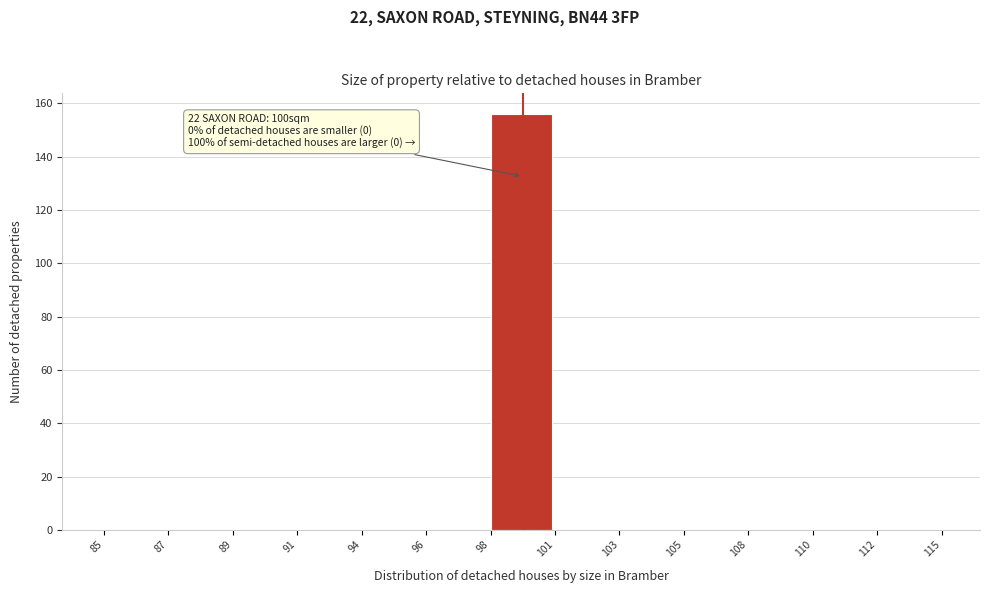

Reading left to right, list all the values displayed in this chart.

85=0	87=0	89=0	91=0	94=0	96=0	98=156	101=0	103=0	105=0	108=0	110=0	112=0